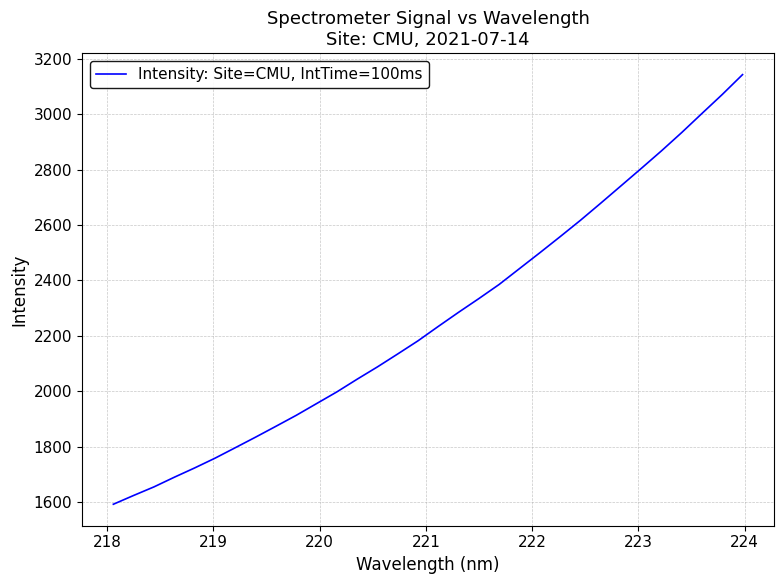

Reading left to right, transcribe all the data shown in this chart.

1592.0	1623.7	1654.6	1689.5	1723.0	1758.1	1796.0	1834.1	1873.3	1912.8	1955.1	1997.4	2043.3	2087.7	2134.4	2181.9	2233.9	2284.9	2334.4	2385.5	2442.6	2499.6	2557.6	2616.6	2678.4	2741.0	2803.9	2867.6	2933.8	3002.8	3071.2	3142.9